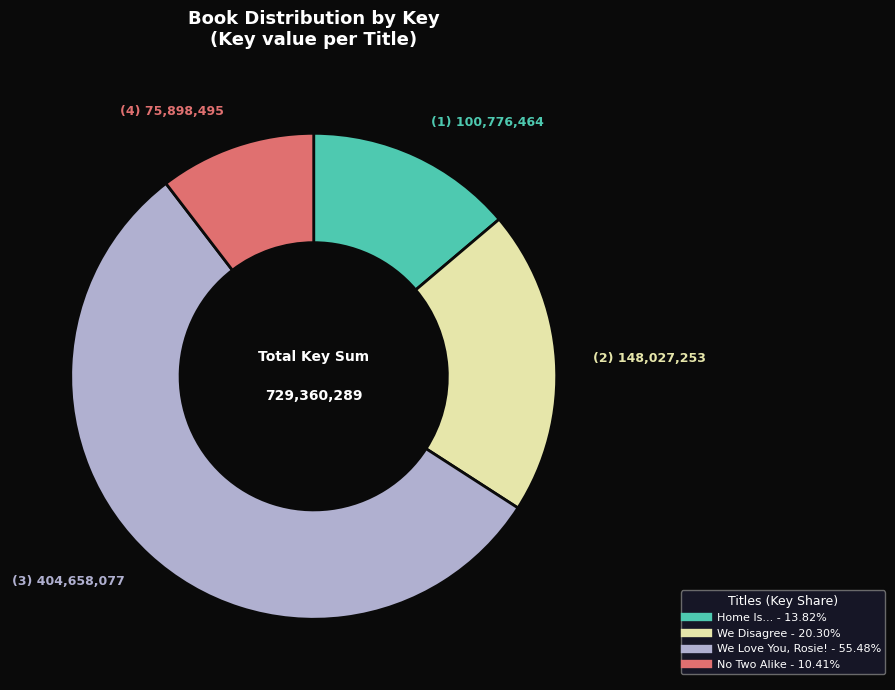

What is the largest slice in the pie chart?

We Love You, Rosie!